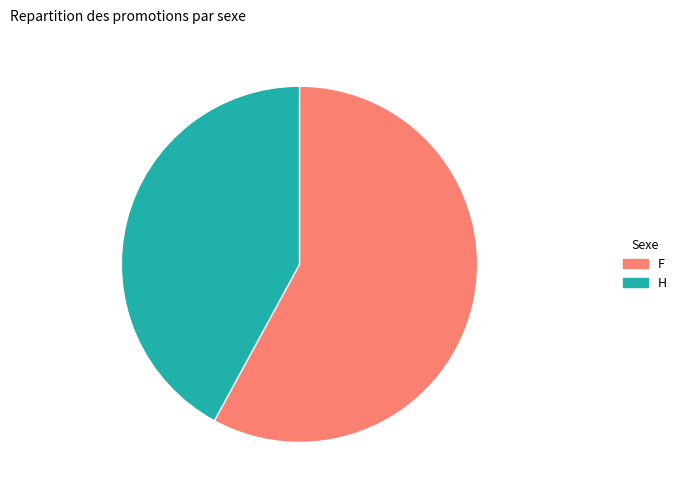

Which has a higher value, F or H?

F